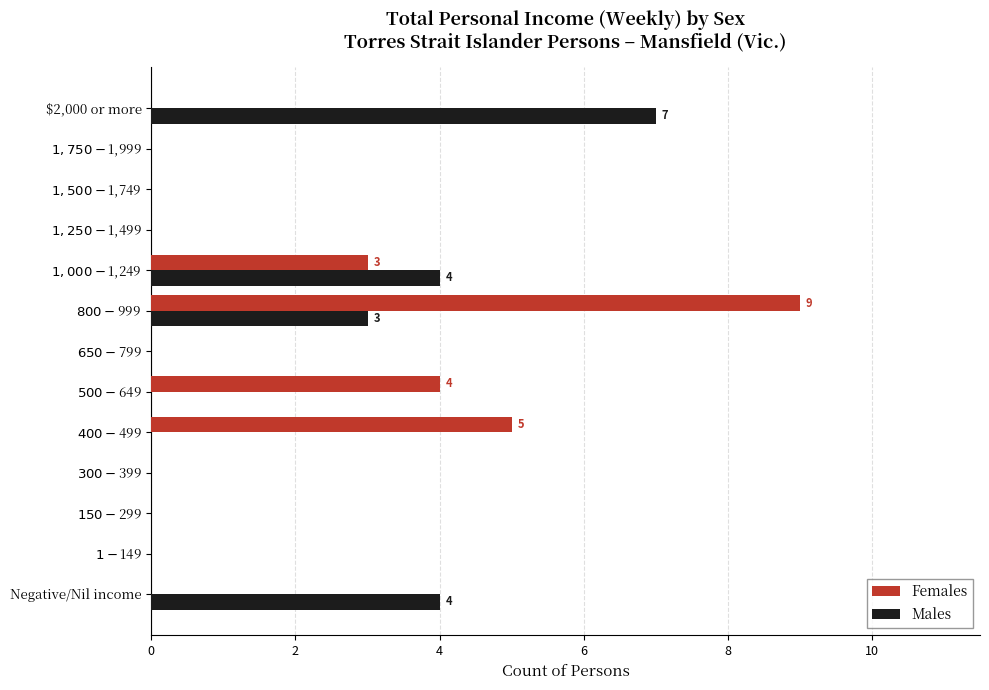

At which label is Males closest to 3?

$800-$999